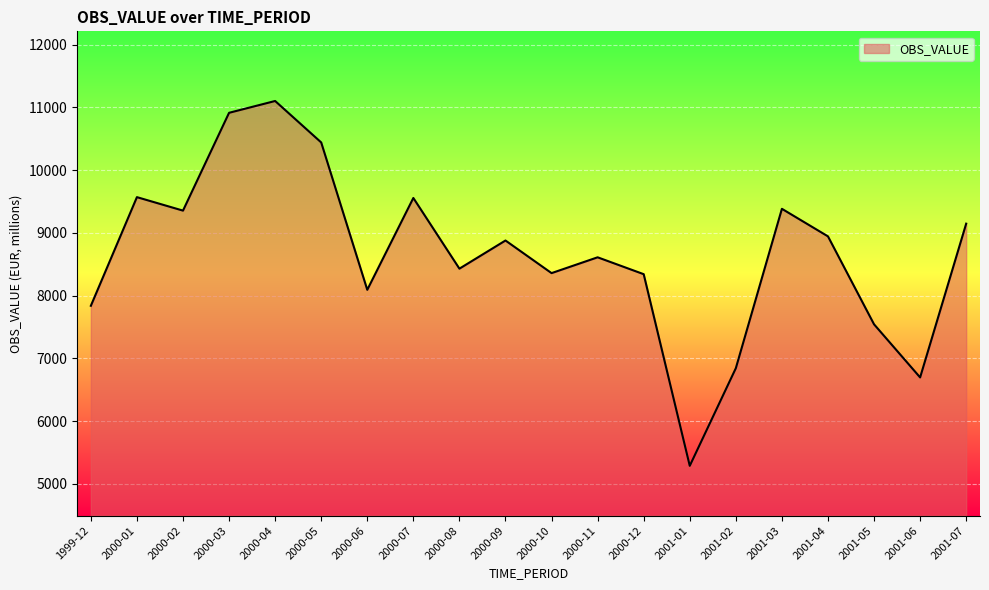

What is the change in value from 2000-11 to 2001-06?

-1914.6